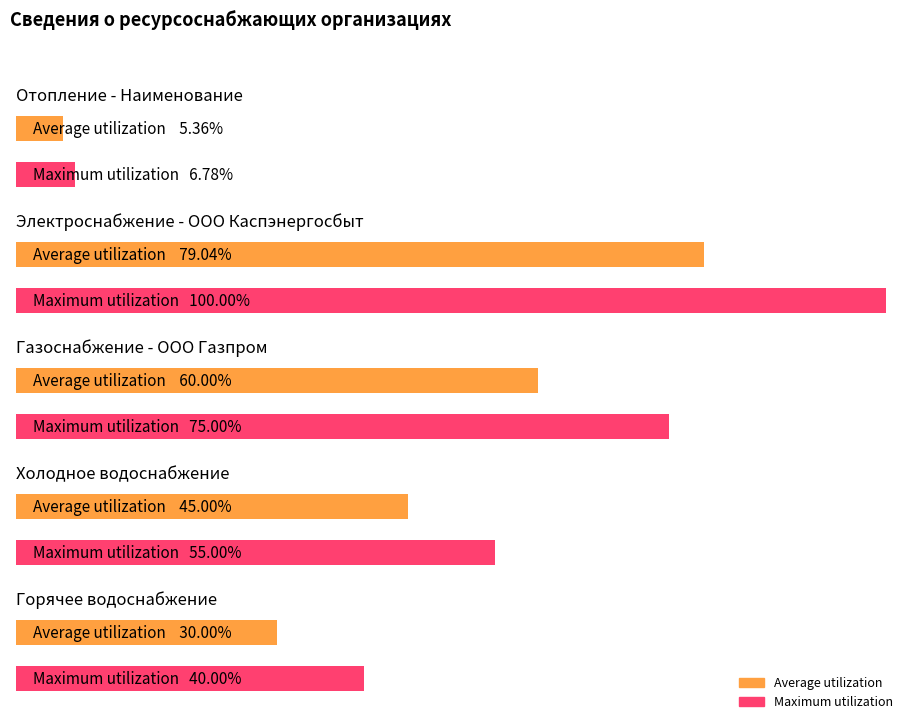

What is the label of the 5th bar from the left?

Горячее водоснабжение